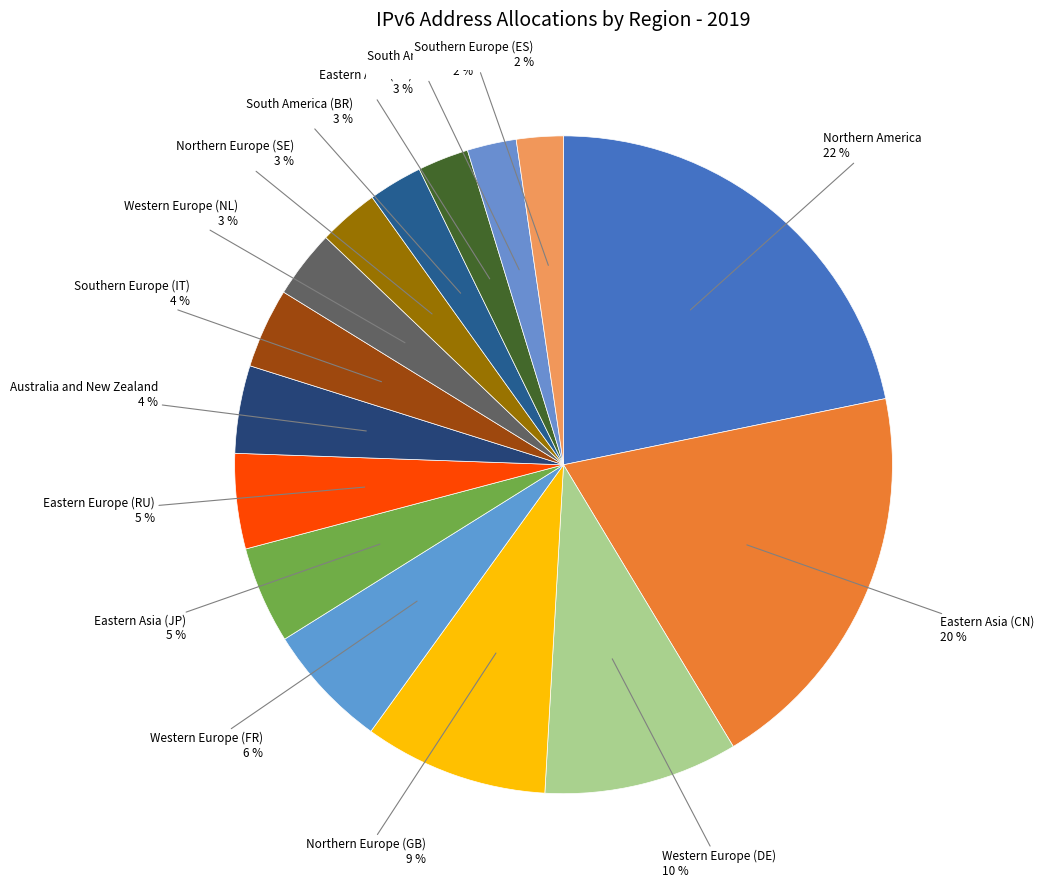

To the nearest percent, what portion does Eastern Europe (RU) represent?

5%